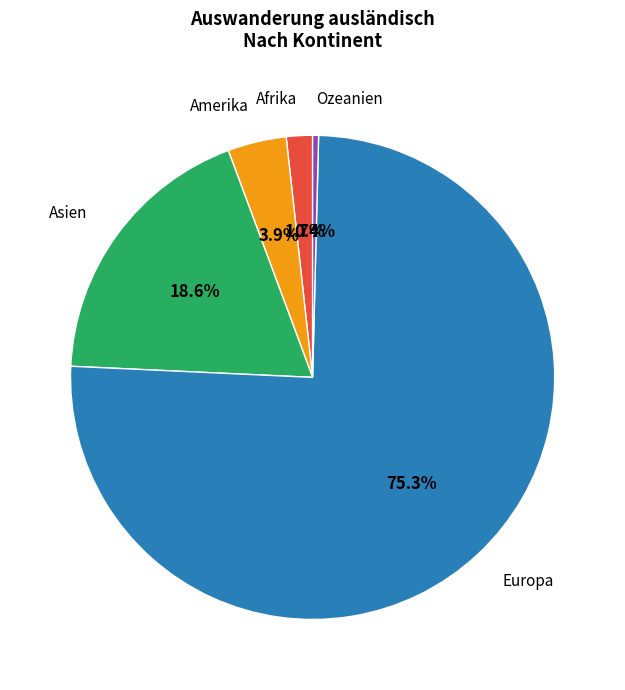

Which slice represents more than half of the pie?

Europa